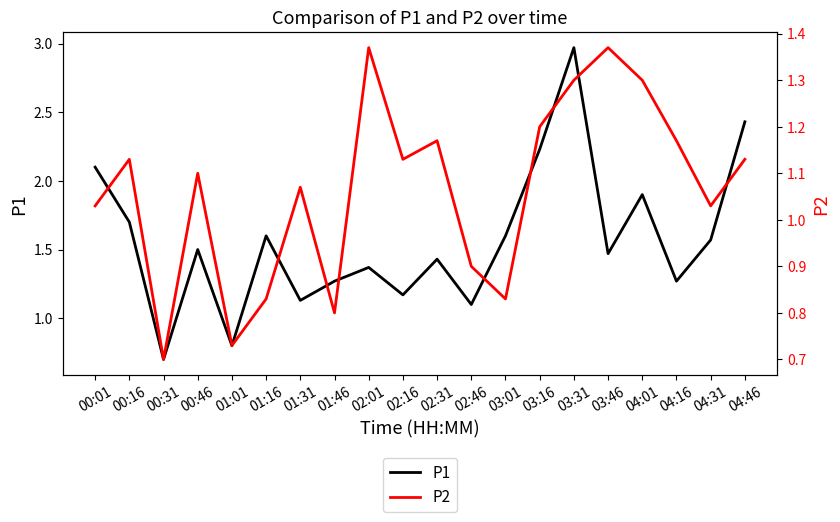

How many distinct data groups are displayed?

2